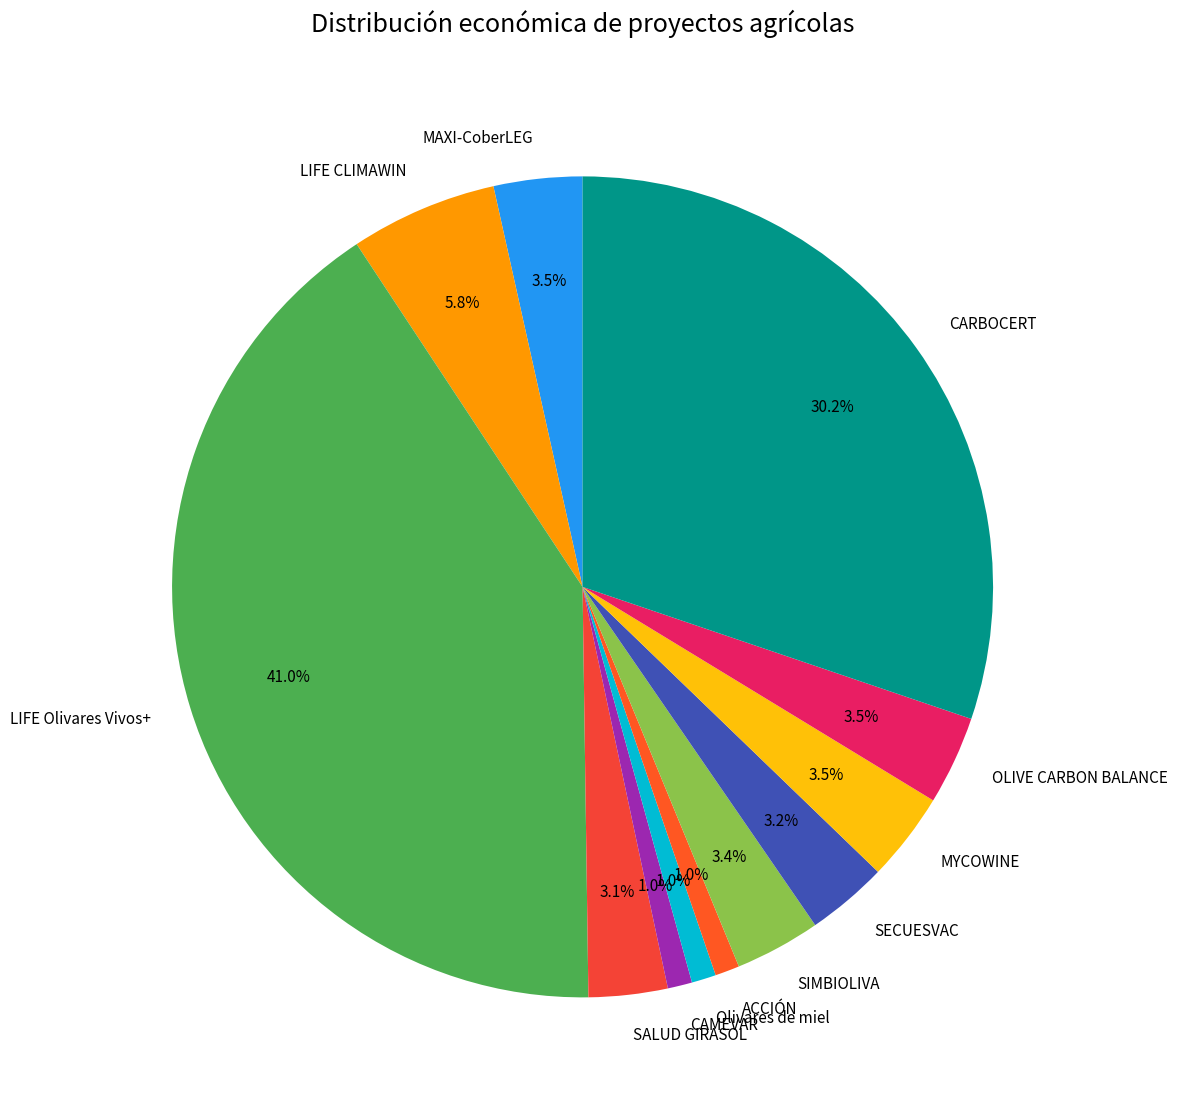

To the nearest percent, what portion does SALUD GIRASOL represent?

3%